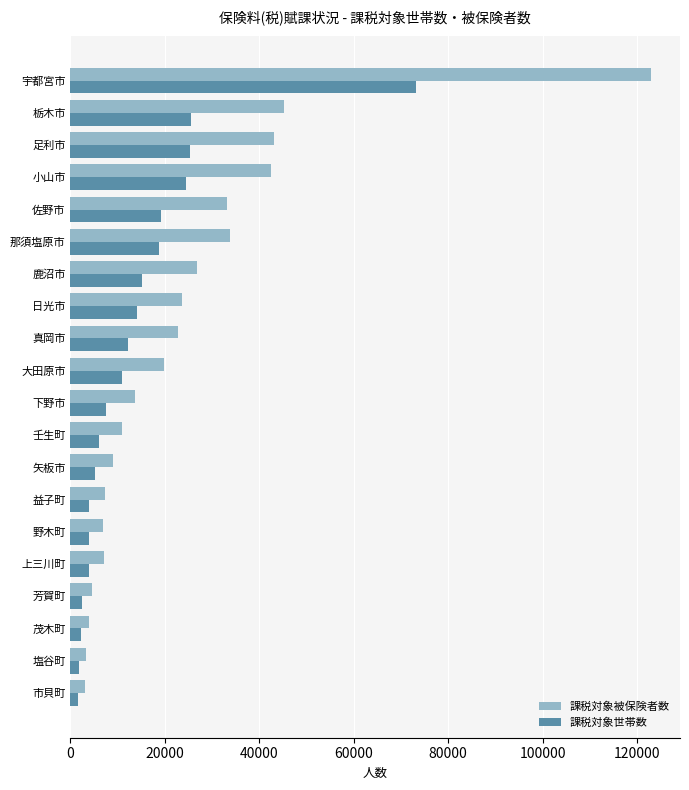

The value of 課税対象被保険者数 at 那須塩原市 is 17651. True or false?

False